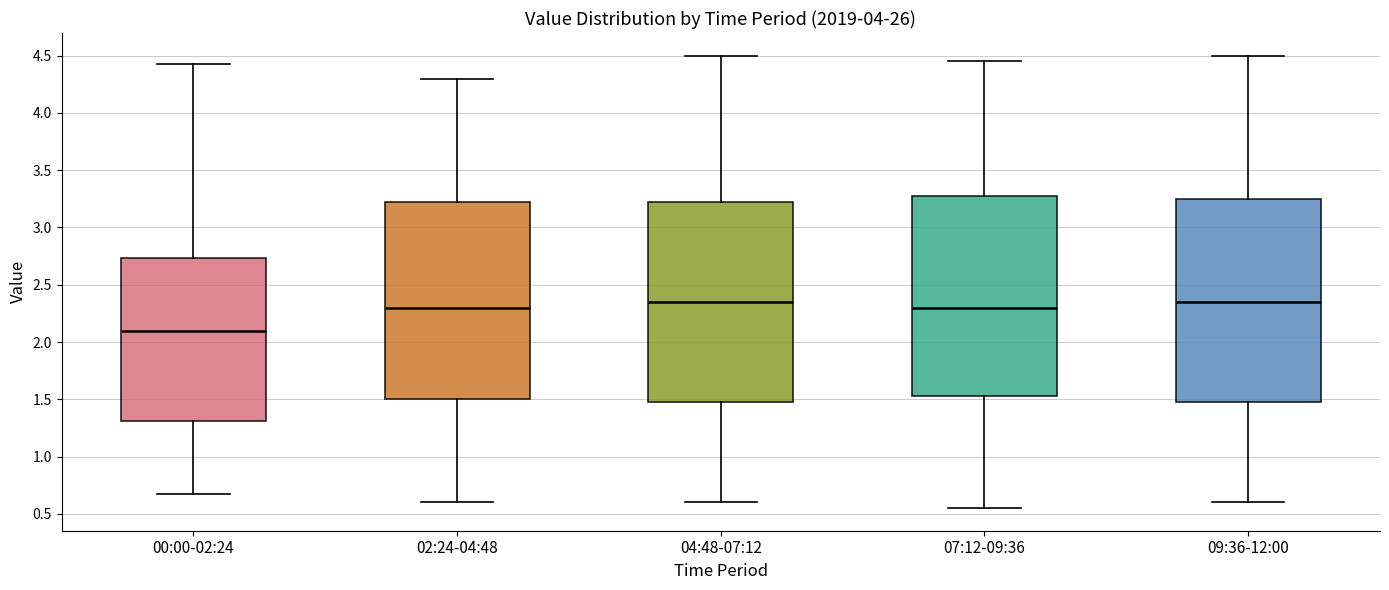

Reading left to right, read every box against the y-axis: the position of its median line, the range the box covers, and the ends of its whiskers. The values are not printed on the chart, so give them approximately, as read against the axis.

00:00-02:24: median 2.10, box 1.30 to 2.75, whiskers 0.65 to 4.45
02:24-04:48: median 2.30, box 1.50 to 3.25, whiskers 0.60 to 4.30
04:48-07:12: median 2.35, box 1.50 to 3.25, whiskers 0.60 to 4.50
07:12-09:36: median 2.30, box 1.55 to 3.30, whiskers 0.55 to 4.45
09:36-12:00: median 2.35, box 1.50 to 3.25, whiskers 0.60 to 4.50